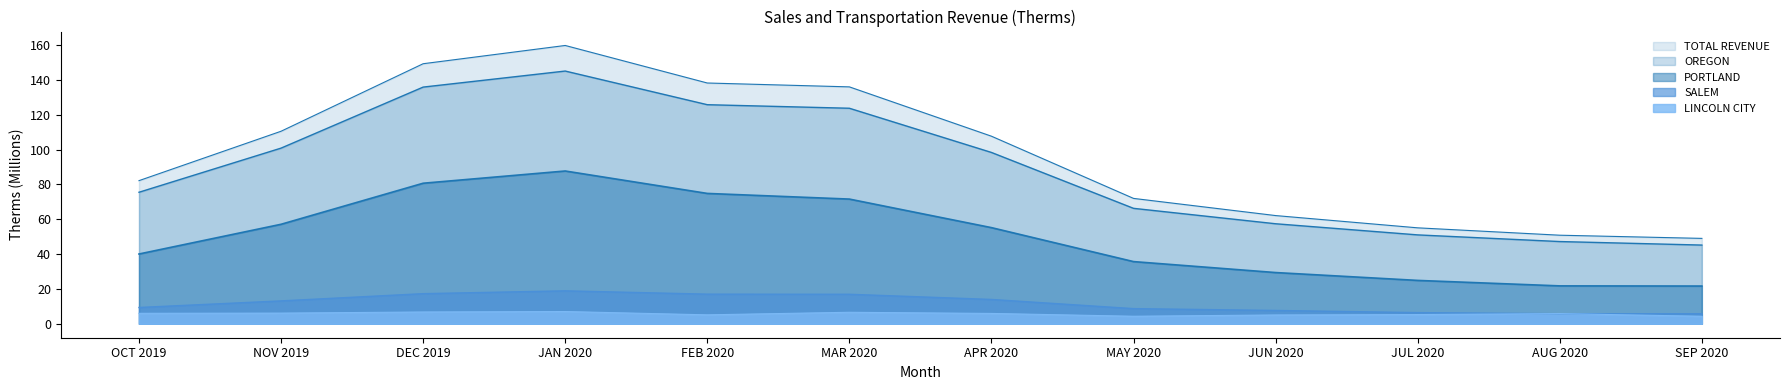

True or false: SALEM has more than 0 interior local peaks.

True